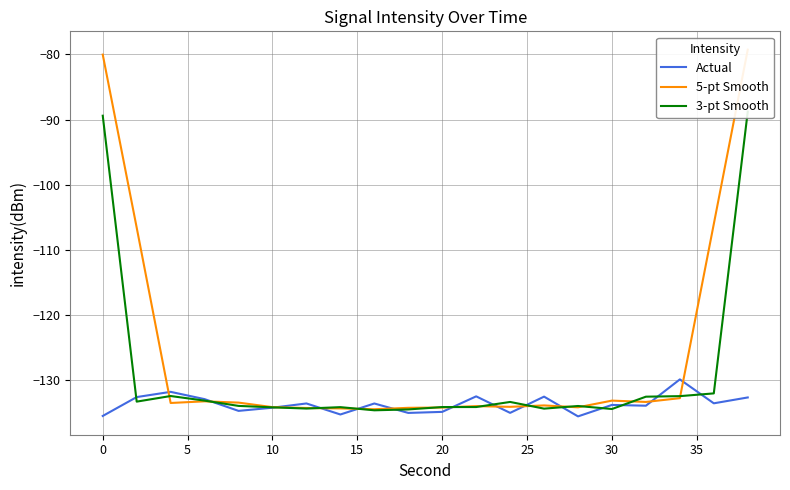

Which series has the largest total across all categories?

5-pt Smooth